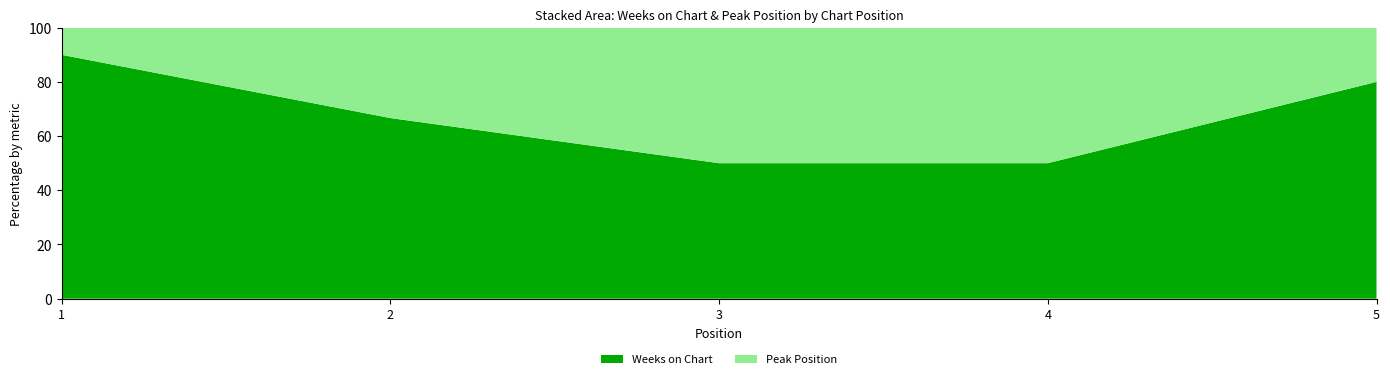

Reading left to right, what are all the values shown in this chart?

Weeks on Chart: 9	2	3	2	4
Peak Position: 1	1	3	2	1